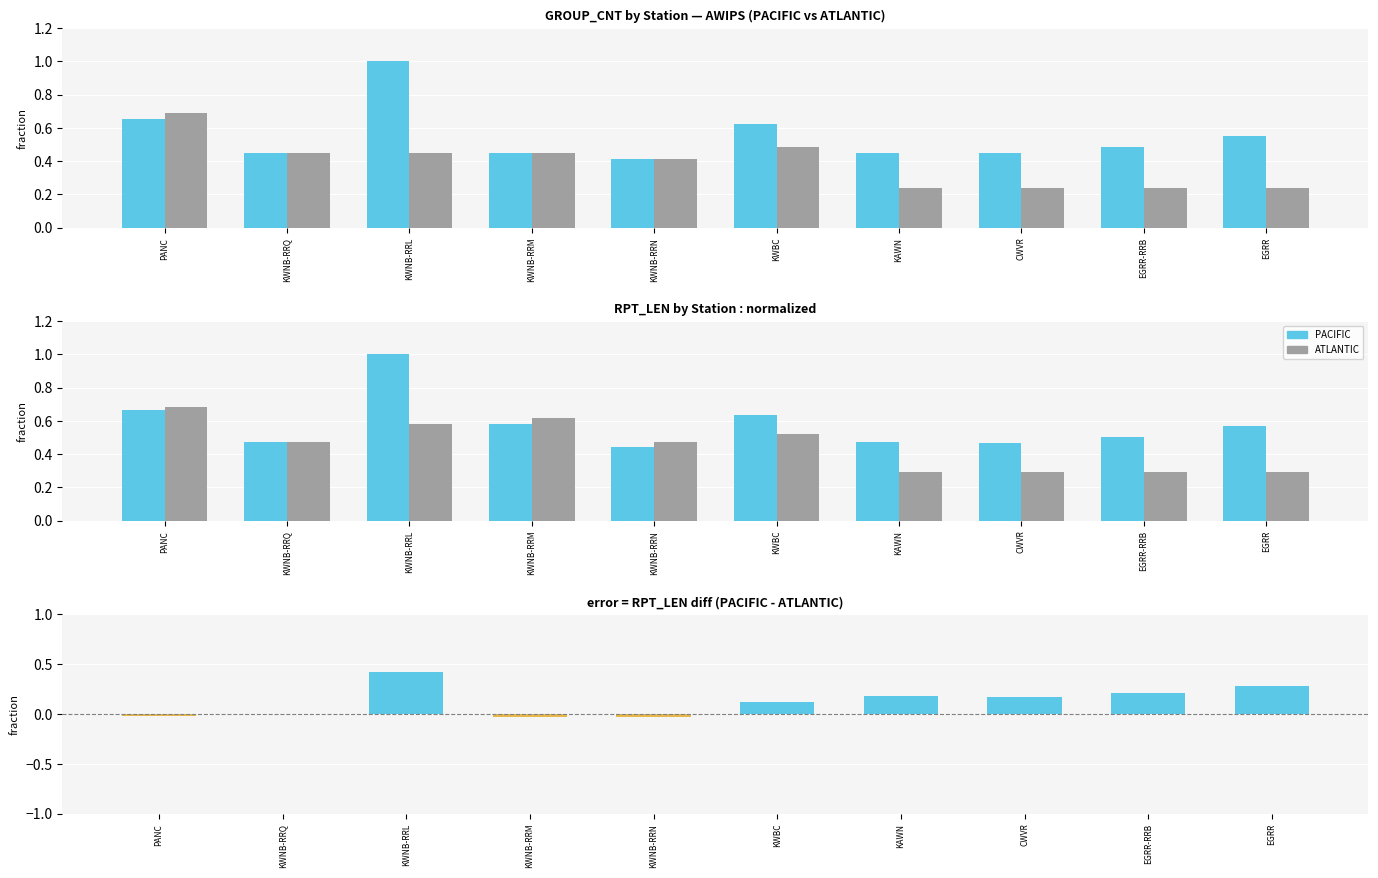

Rank the series by their maximum value, from lowest to highest.

difference (PACIFIC - ATLANTIC), ATLANTIC, PACIFIC